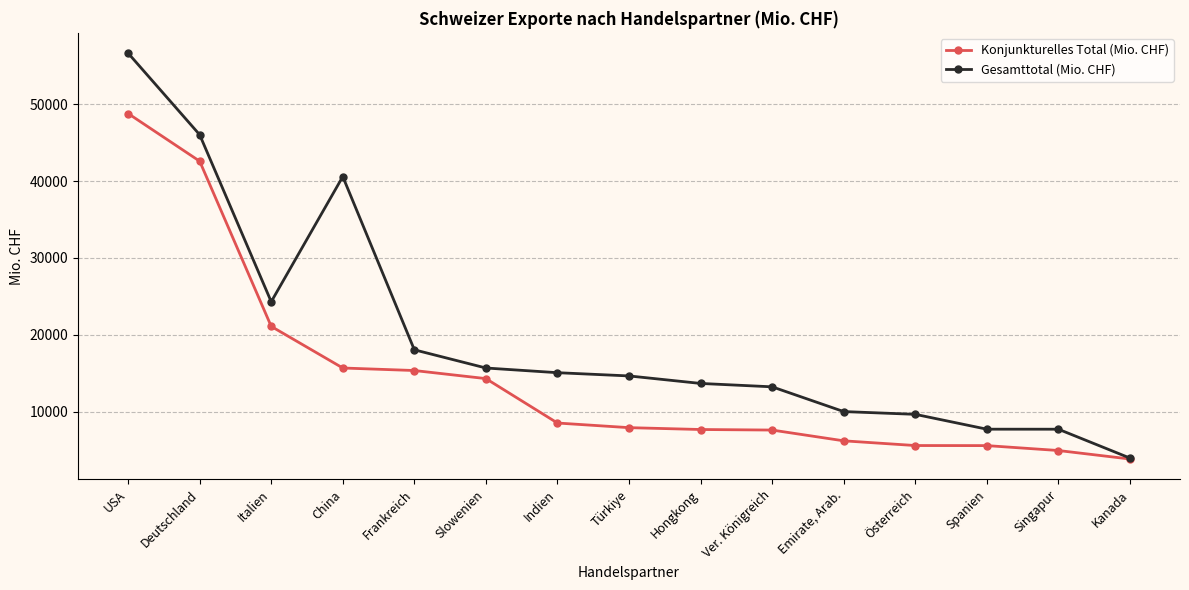

At which category does the chart reach its minimum across all series?

Kanada